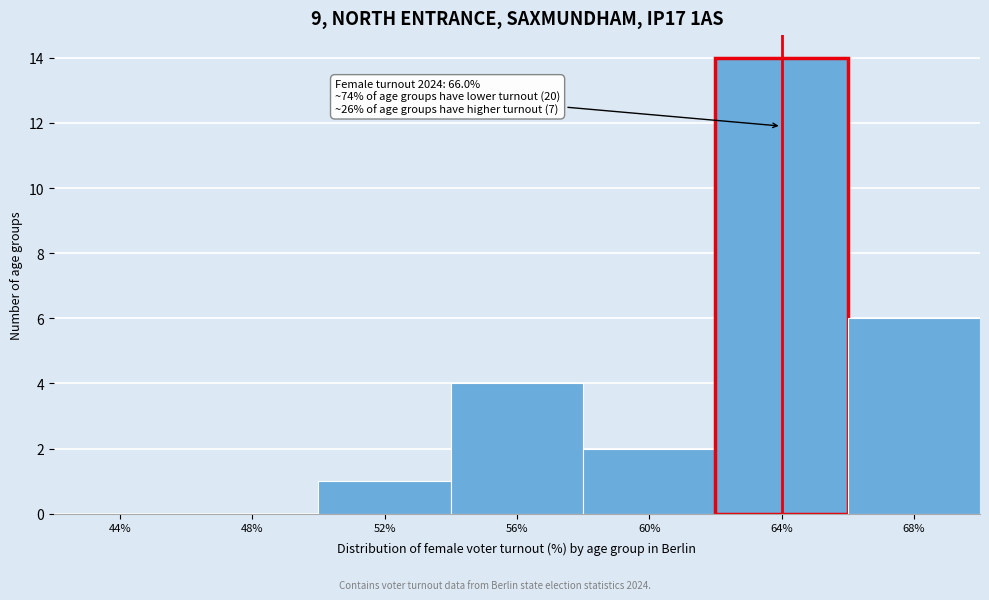

Reading left to right, what are all the values shown in this chart?

44%=0	48%=0	52%=1	56%=4	60%=2	64%=14	68%=6